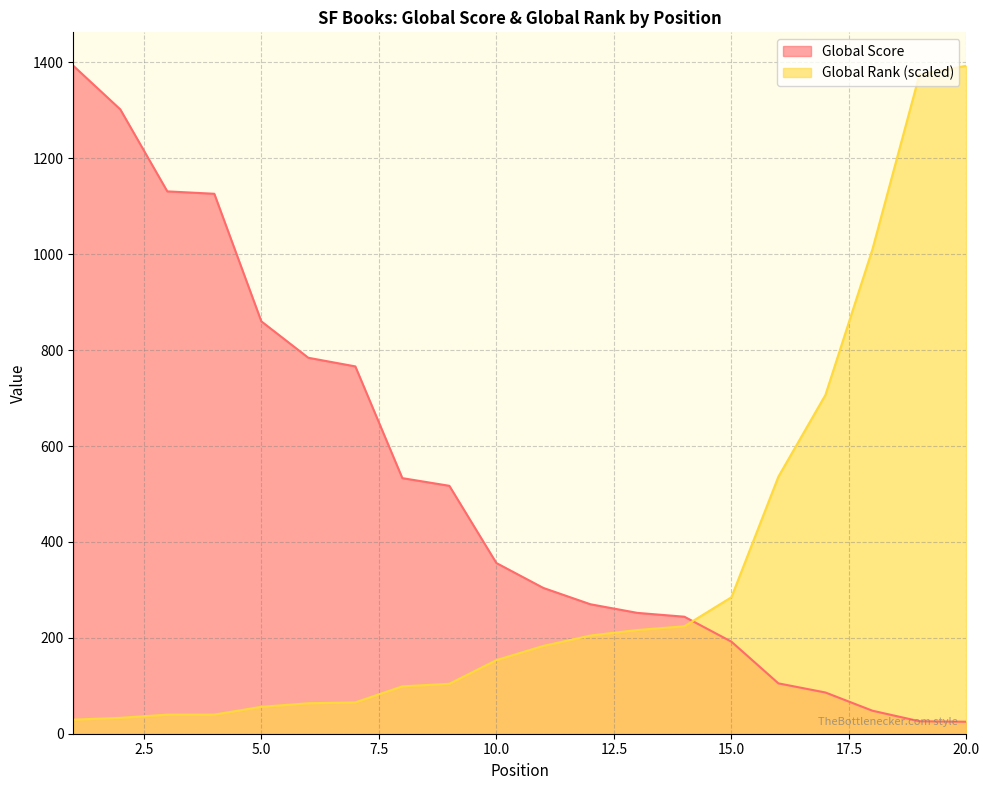

What is the value of the Global Score point at the 9th from the left?

517.0